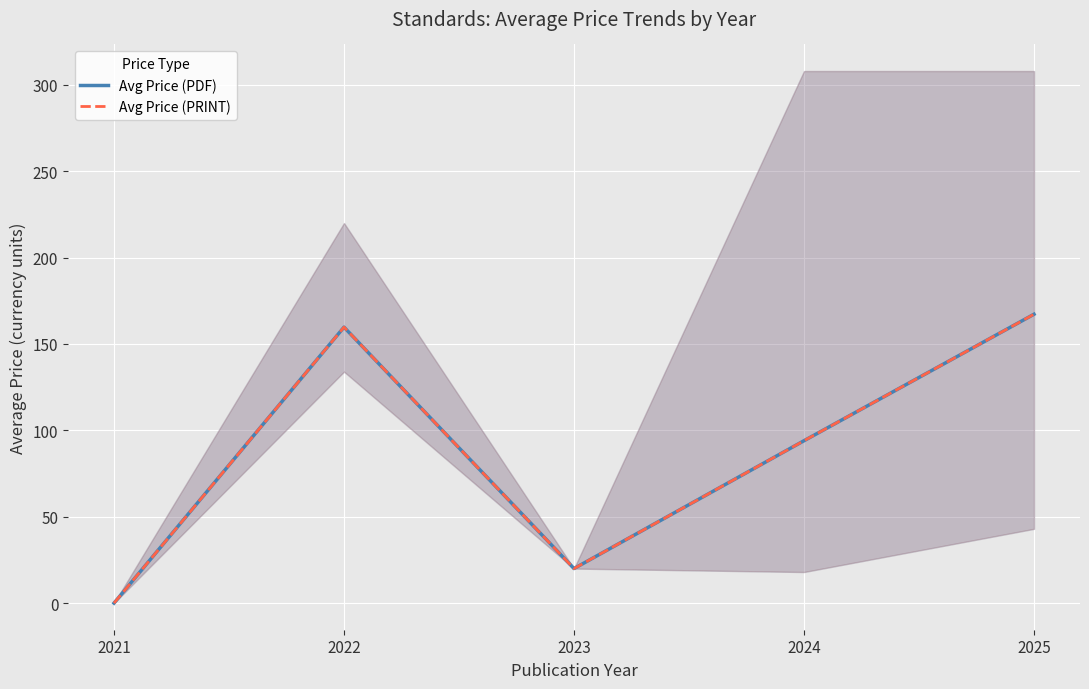

List the labels in order of Avg Price (PDF) value, smallest first.

2021, 2023, 2024, 2022, 2025